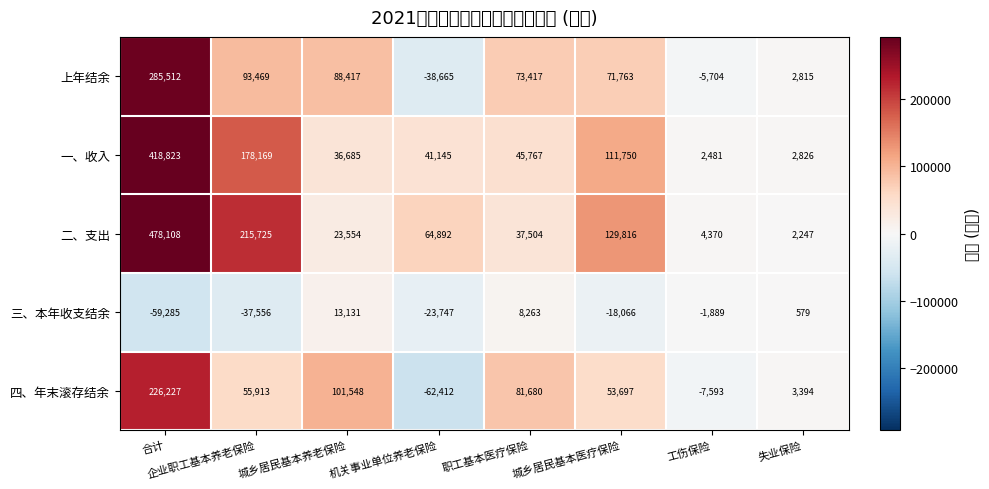

Which series changed the most between 合计 and 城乡居民基本养老保险?

二、支出